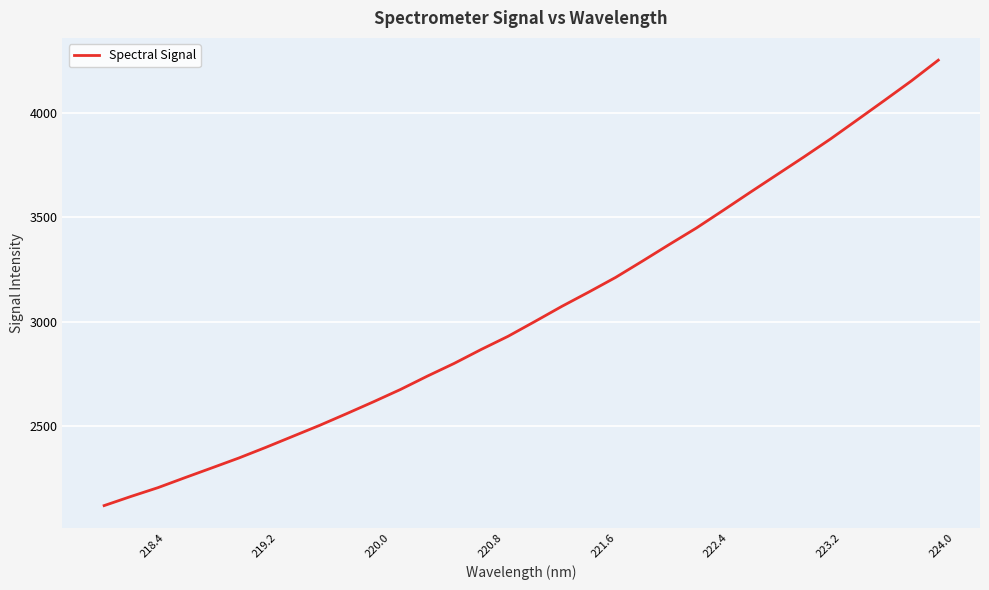

What is the difference between the maximum and minimum values?

2135.3